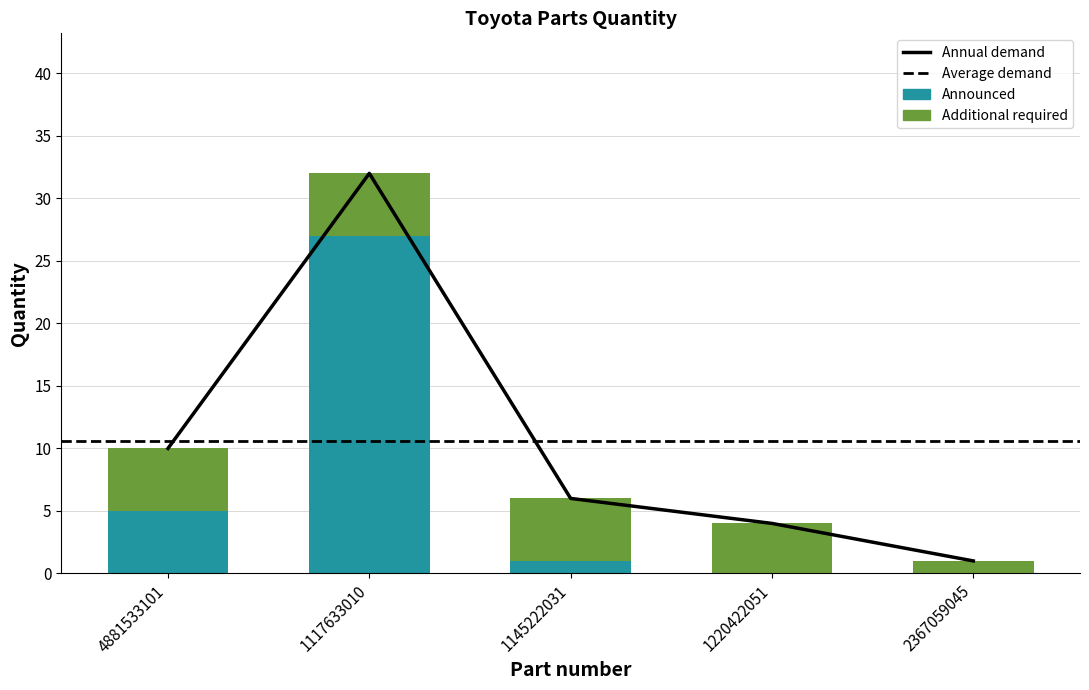

True or false: the data shows 1 at 2367059045.

True